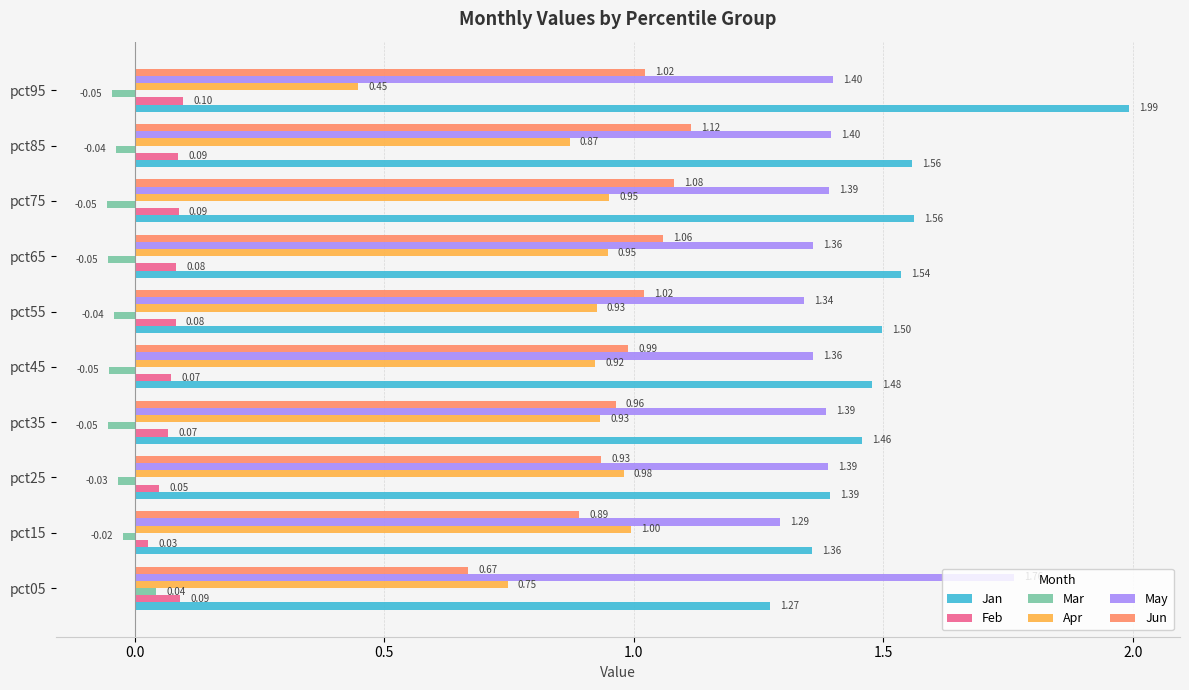

Which series has the widest spread of values?

Jan